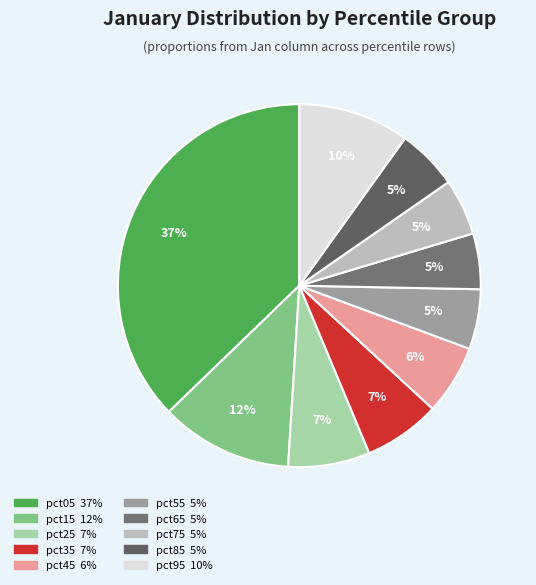

To the nearest percent, what is the combined percentage of pct65 and pct15?

17%